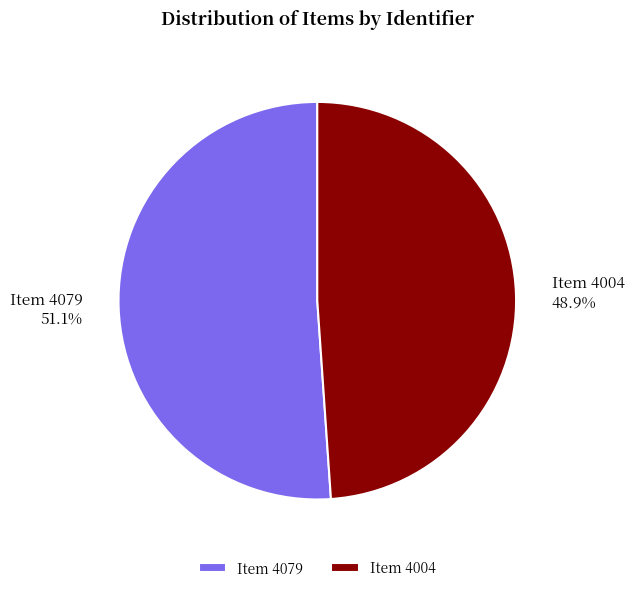

Rank the categories by value from highest to lowest.

Item 4079, Item 4004